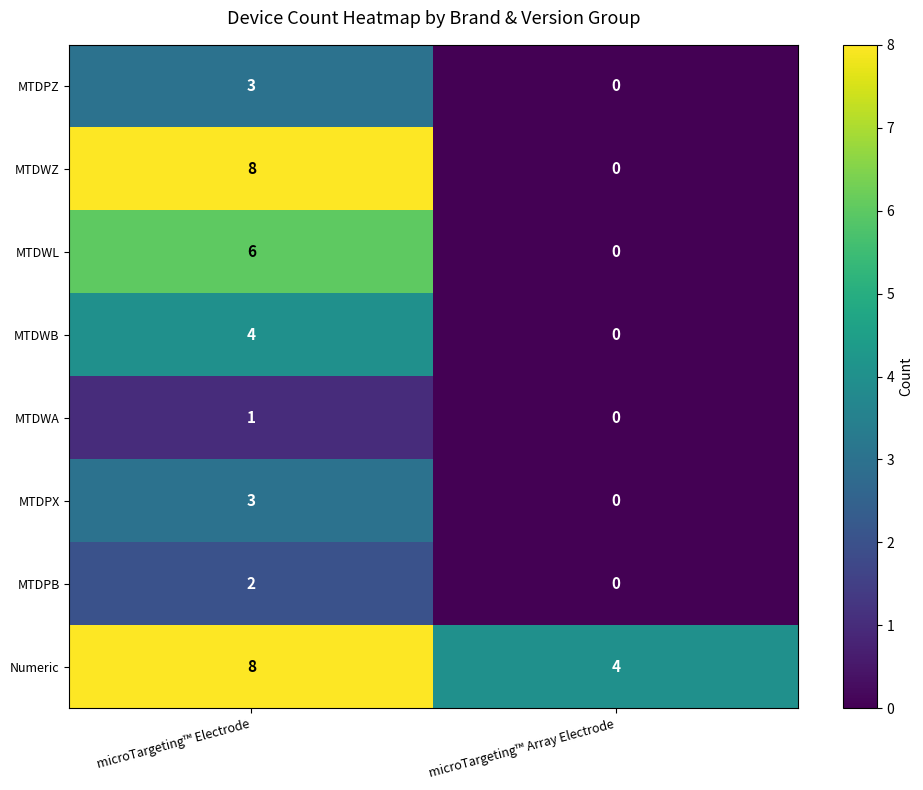

List the labels in order of MTDPZ value, largest first.

microTargeting™ Electrode, microTargeting™ Array Electrode